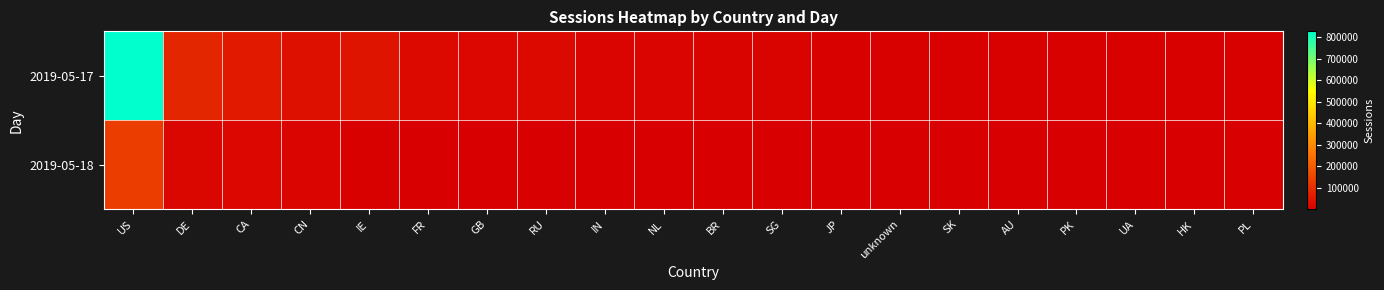

At how many categories does at least one series exceed 430096?

1